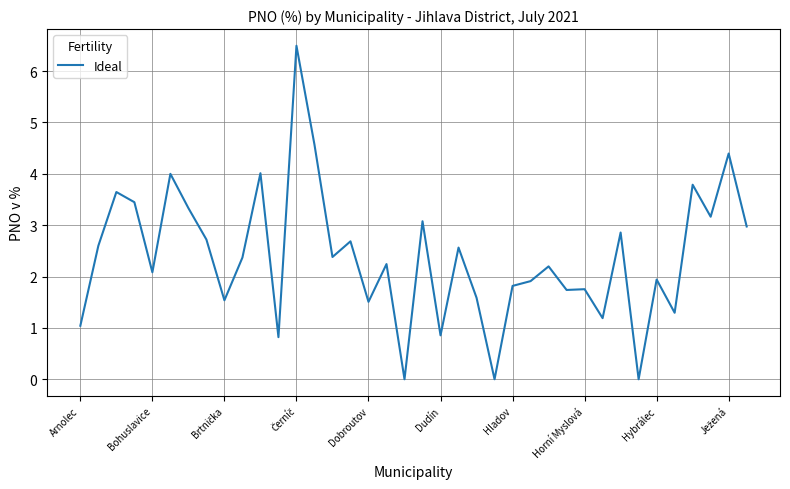

What is the difference between the maximum and minimum values?

6.5